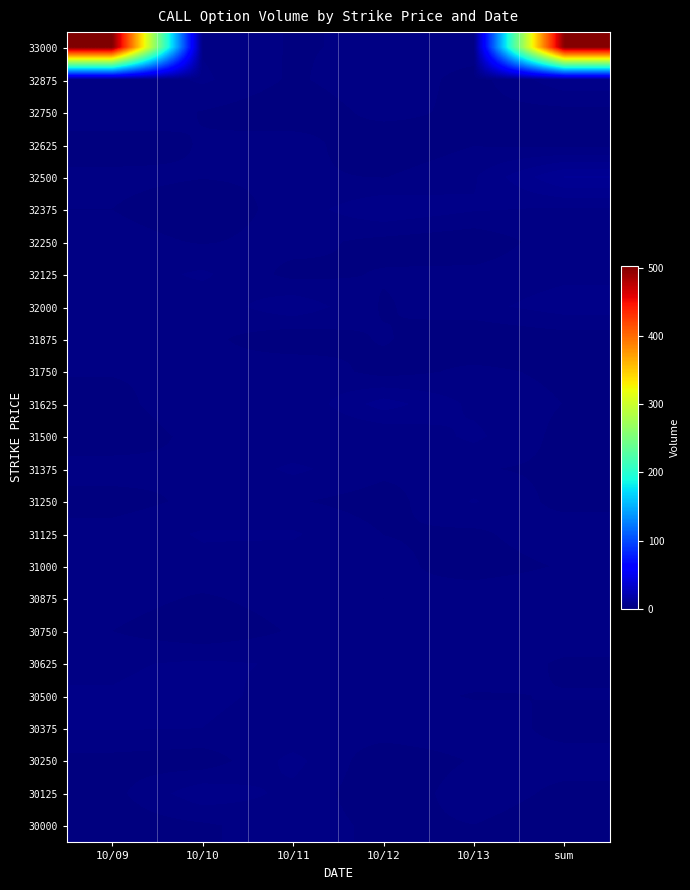

Reading left to right, what are all the values shown in this chart?

33000: 10/09=503.2	10/10=3.7	10/11=1.8	10/12=2.4	10/13=3.1	sum=500.0
32875: 10/09=2.1	10/10=4.3	10/11=1.6	10/12=3.4	10/13=1.1	sum=5.4
32750: 10/09=3.7	10/10=1.8	10/11=0.5	10/12=2.7	10/13=1.3	sum=1.3
32625: 10/09=0.7	10/10=2.1	10/11=3.0	10/12=0.2	10/13=1.9	sum=1.1
32500: 10/09=2.5	10/10=2.1	10/11=2.3	10/12=1.9	10/13=3.7	sum=10.0
32375: 10/09=2.0	10/10=0.5	10/11=2.8	10/12=5.6	10/13=4.1	sum=3.6
32250: 10/09=2.8	10/10=1.8	10/11=2.7	10/12=1.3	10/13=0.4	sum=3.4
32125: 10/09=2.7	10/10=4.3	10/11=1.3	10/12=2.1	10/13=2.6	sum=3.4
32000: 10/09=3.5	10/10=2.5	10/11=5.4	10/12=1.7	10/13=3.3	sum=4.9
31875: 10/09=2.7	10/10=2.6	10/11=0.4	10/12=2.2	10/13=0.1	sum=0.9
31750: 10/09=2.1	10/10=2.4	10/11=3.7	10/12=1.1	10/13=2.5	sum=1.5
31625: 10/09=1.1	10/10=3.9	10/11=2.0	10/12=6.9	10/13=3.5	sum=1.9
31500: 10/09=0.3	10/10=2.8	10/11=2.0	10/12=2.0	10/13=4.4	sum=1.3
31375: 10/09=3.1	10/10=2.0	10/11=4.4	10/12=2.5	10/13=2.1	sum=1.5
31250: 10/09=1.0	10/10=2.6	10/11=2.2	10/12=1.1	10/13=4.1	sum=1.2
31125: 10/09=2.9	10/10=4.1	10/11=4.2	10/12=1.9	10/13=1.5	sum=3.5
31000: 10/09=2.0	10/10=3.5	10/11=2.9	10/12=2.7	10/13=0.9	sum=2.2
30875: 10/09=2.9	10/10=1.7	10/11=2.9	10/12=2.0	10/13=3.3	sum=3.5
30750: 10/09=2.0	10/10=0.4	10/11=2.2	10/12=3.1	10/13=3.1	sum=3.2
30625: 10/09=3.6	10/10=4.3	10/11=3.7	10/12=2.3	10/13=3.3	sum=1.7
30500: 10/09=4.1	10/10=4.7	10/11=3.0	10/12=2.9	10/13=1.8	sum=2.1
30375: 10/09=4.1	10/10=3.9	10/11=2.1	10/12=3.1	10/13=3.2	sum=1.3
30250: 10/09=1.3	10/10=0.7	10/11=4.6	10/12=0.5	10/13=2.1	sum=2.8
30125: 10/09=1.3	10/10=5.3	10/11=3.4	10/12=0.4	10/13=3.2	sum=1.4
30000: 10/09=0.7	10/10=1.6	10/11=3.3	10/12=1.3	10/13=1.9	sum=0.6